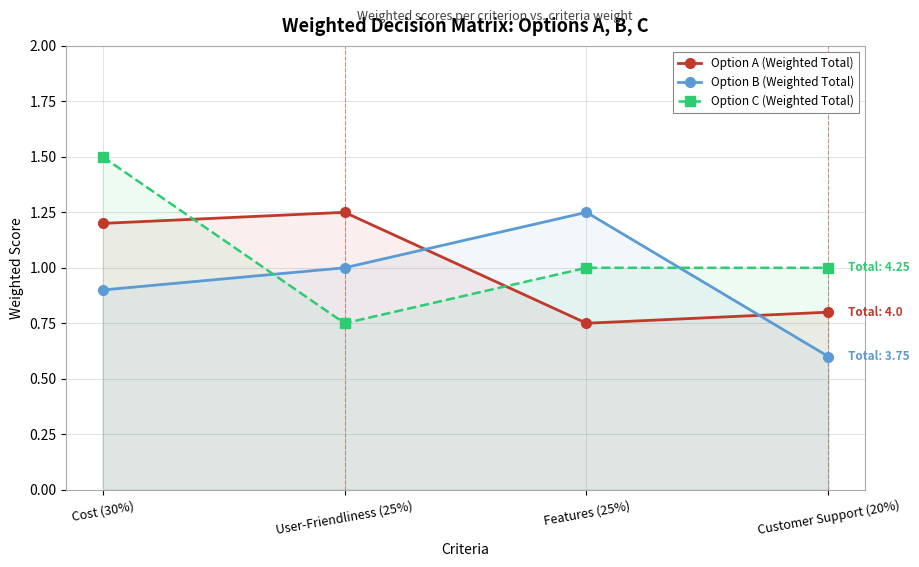

Does the chart display data point markers on the line(s)?

Yes